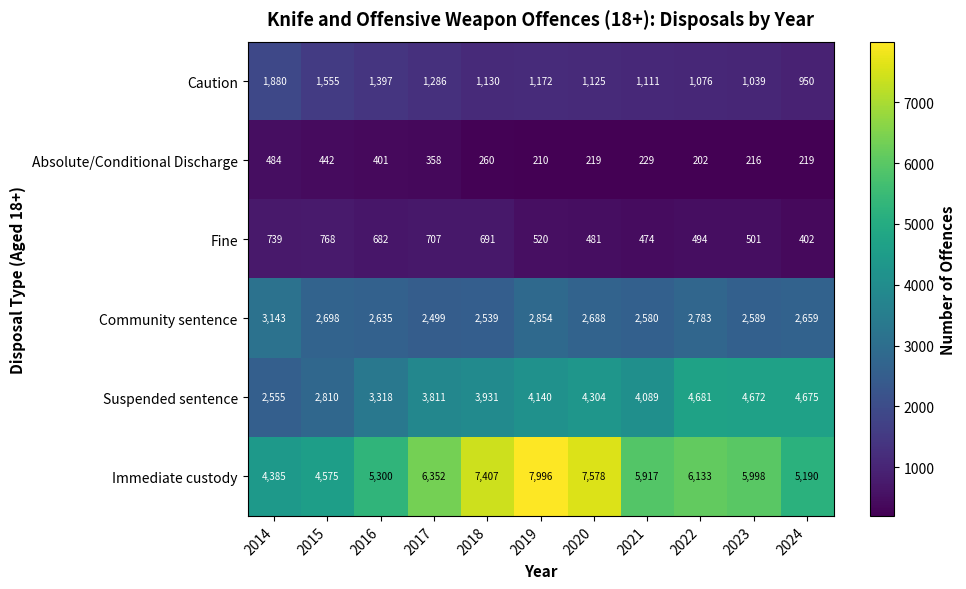

Which label corresponds to the smallest value in the chart?

2022